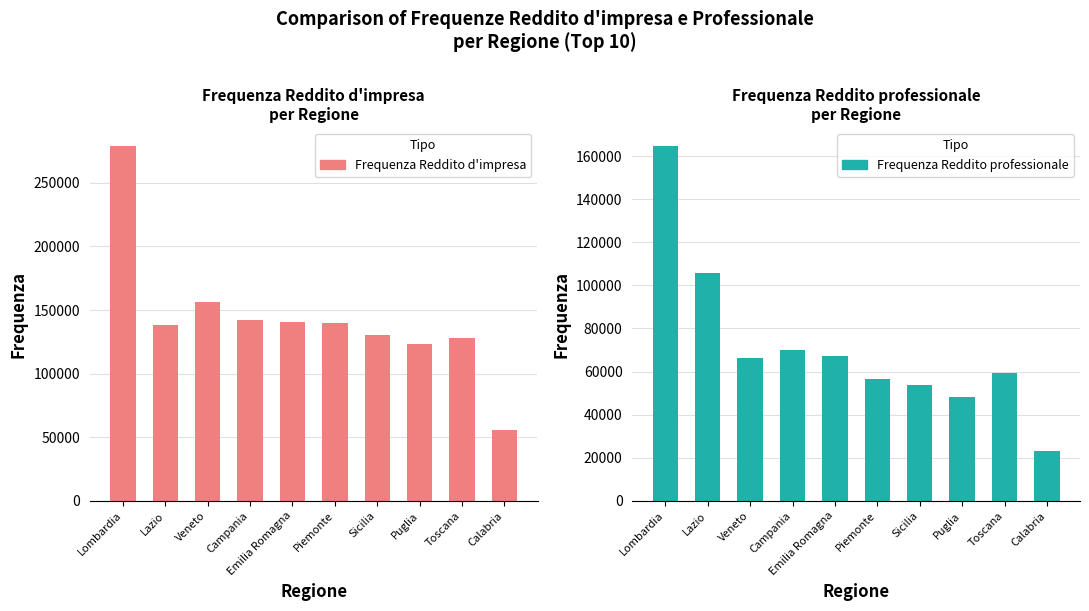

Rank the categories by Frequenza Reddito d'impresa value from highest to lowest.

Lombardia, Veneto, Campania, Emilia Romagna, Piemonte, Lazio, Sicilia, Toscana, Puglia, Calabria